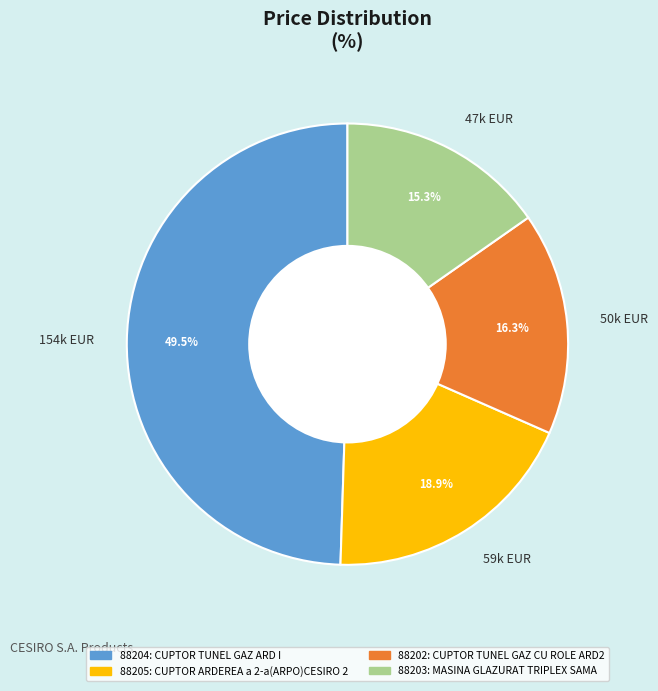

Which has a higher value, 59k EUR or 50k EUR?

59k EUR